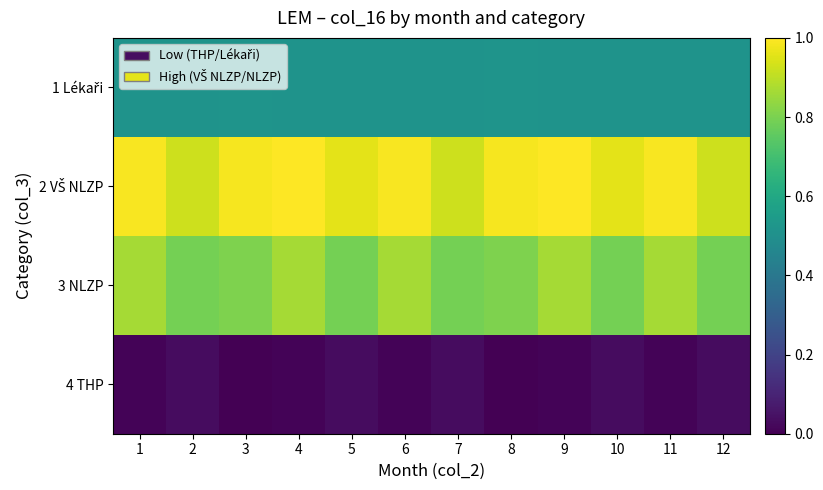

How many data points does each series have?

12